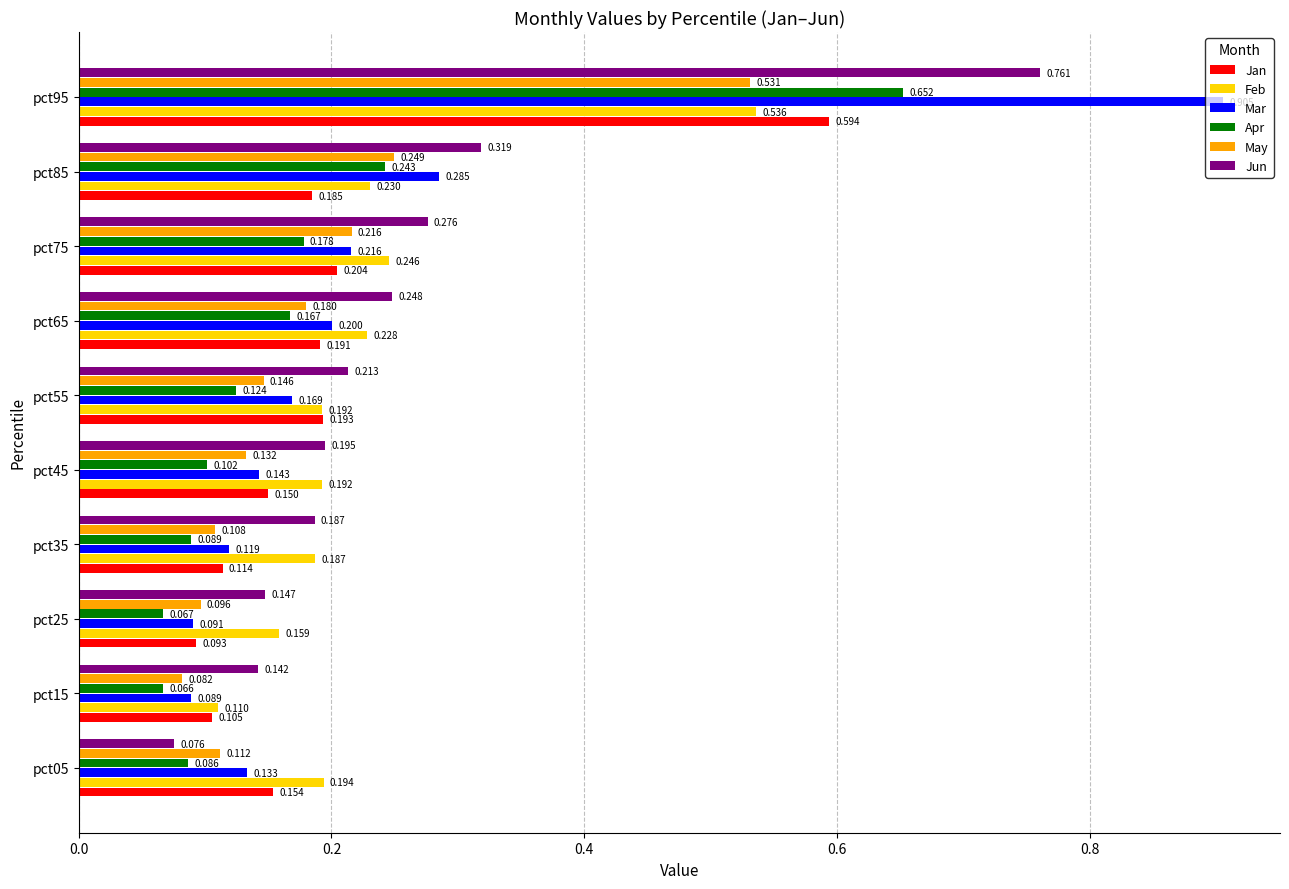

Is the value of May at pct75 greater than the value of Jan at pct45?

Yes